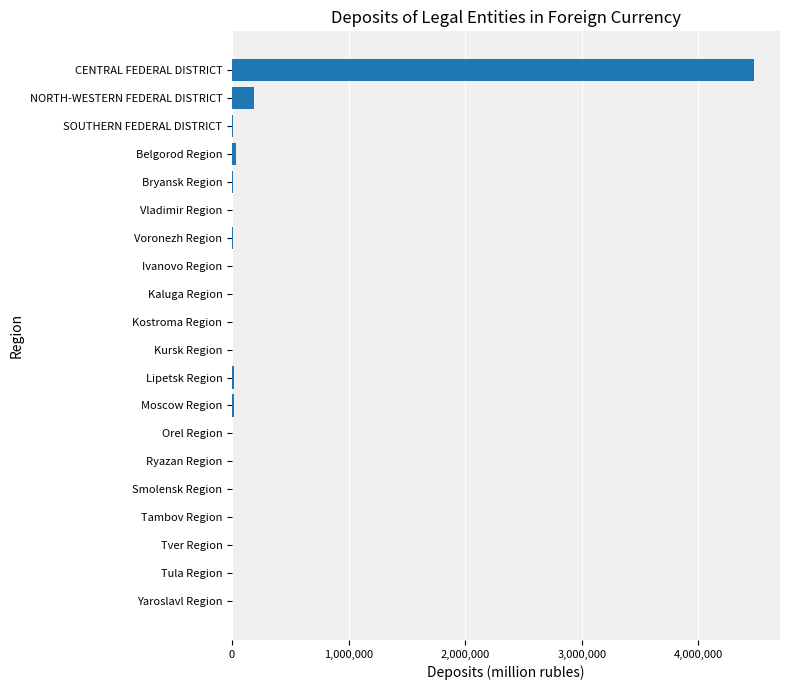

What is the maximum value shown in the chart?

4476837